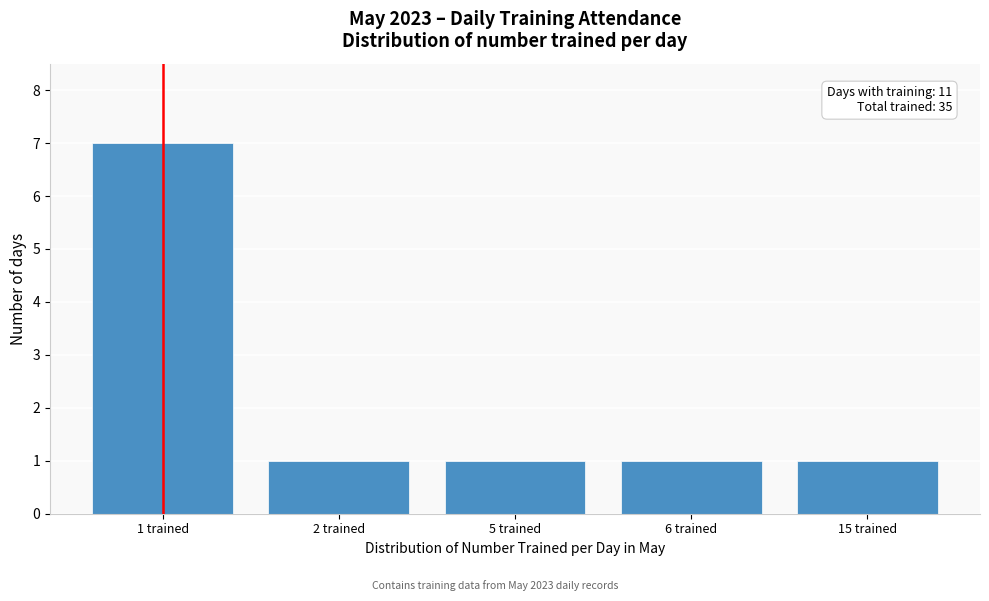

Reading right to left, what are all the values shown in this chart?

1	1	1	1	7